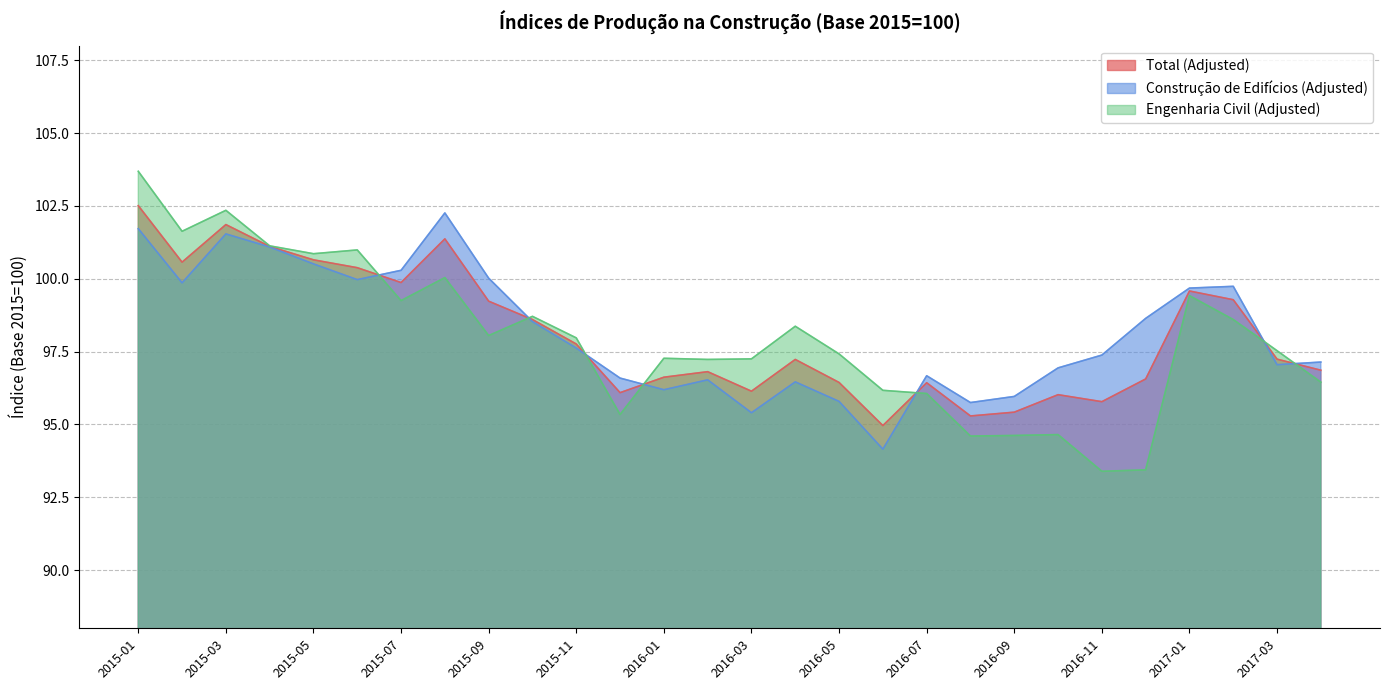

List the labels in order of Engenharia Civil (Adjusted) value, smallest first.

2016-11, 2016-12, 2016-08, 2016-09, 2016-10, 2015-12, 2016-07, 2016-06, 2017-04, 2016-02, 2016-03, 2016-01, 2016-05, 2017-03, 2015-11, 2015-09, 2016-04, 2017-02, 2015-10, 2015-07, 2017-01, 2015-08, 2015-05, 2015-06, 2015-04, 2015-02, 2015-03, 2015-01